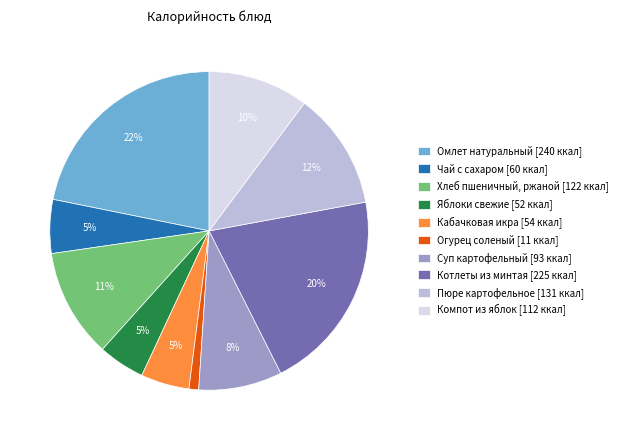

To the nearest percent, what percentage of the pie is Суп картофельный?

8%